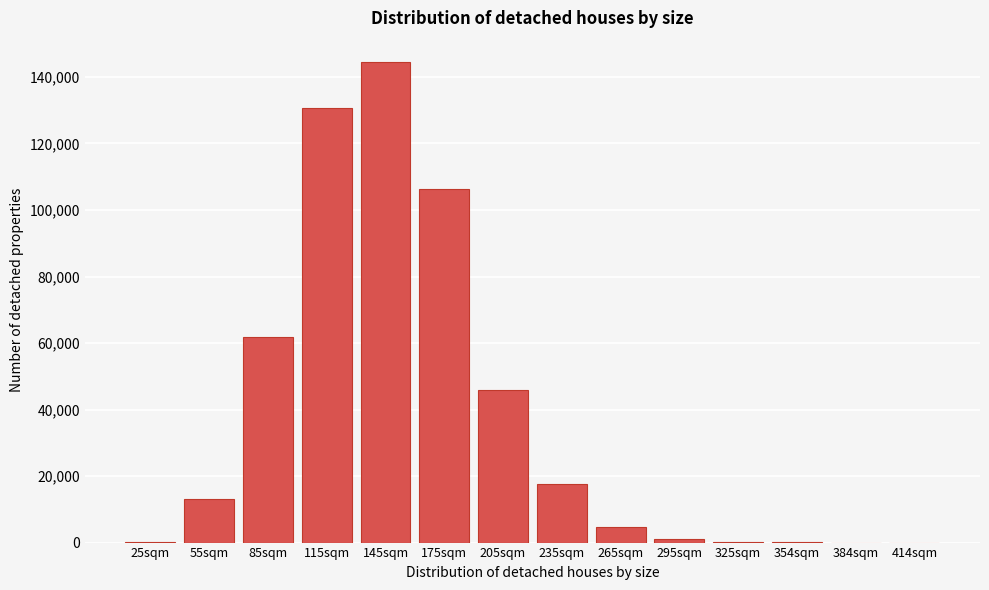

Which has a higher value, 85sqm or 115sqm?

115sqm